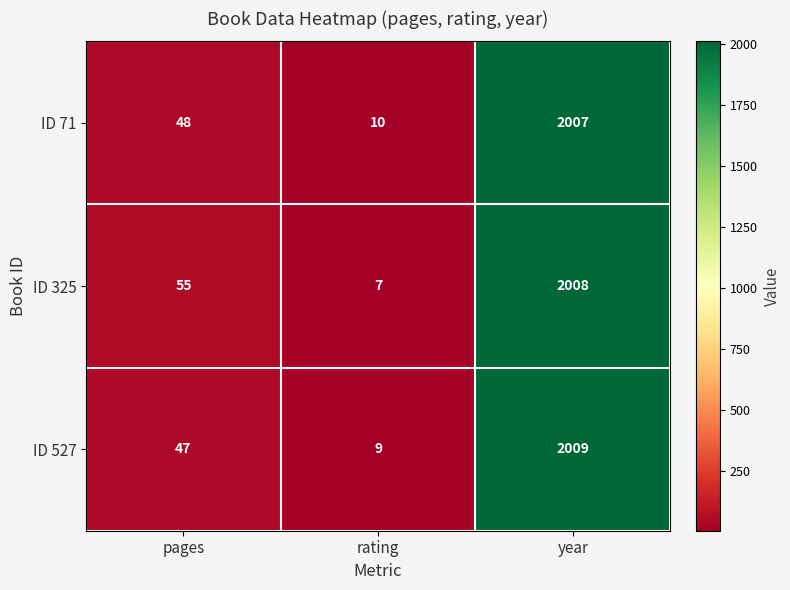

Read the ID 325 value at rating.

7